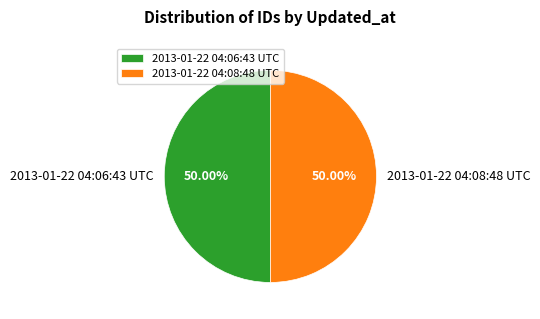

Do 2013-01-22 04:08:48 UTC and 2013-01-22 04:06:43 UTC together represent more than half of the pie?

Yes